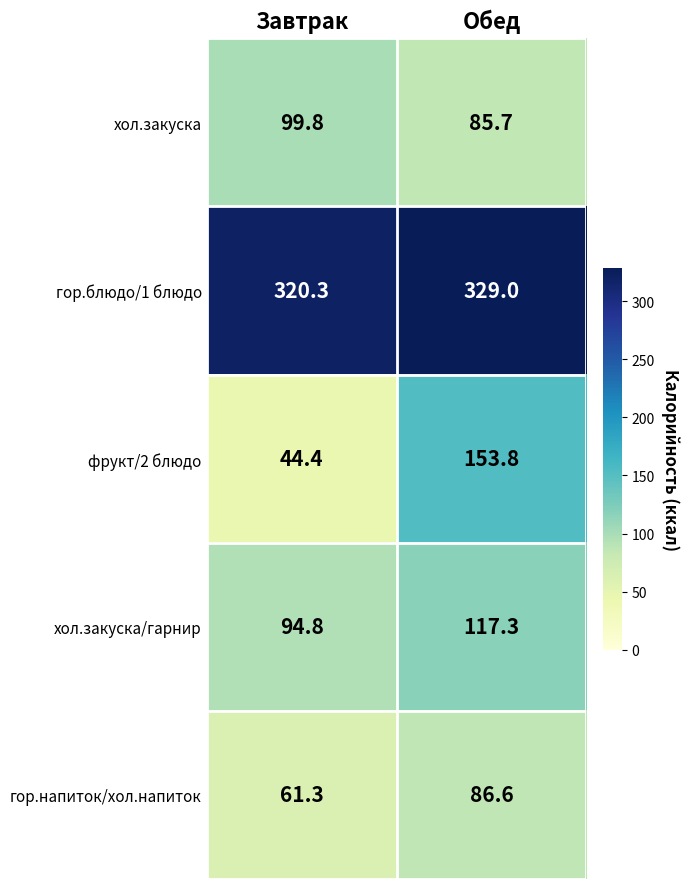

What is the average value of the хол.закуска series?

92.8